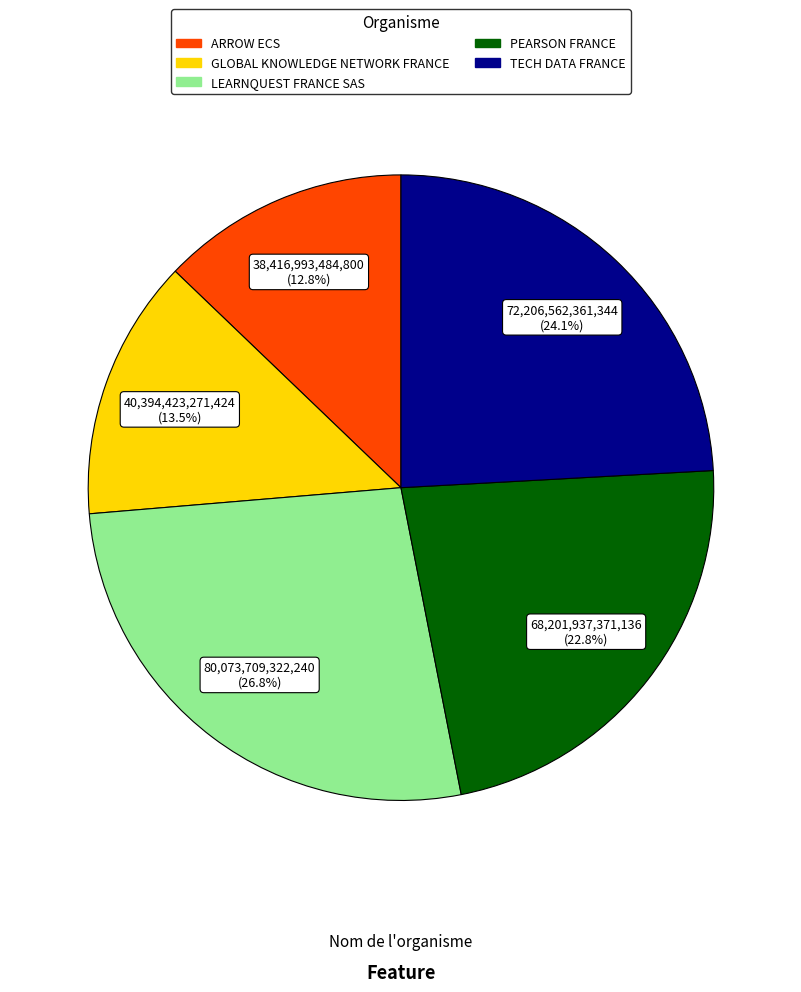

How many segments does this pie chart have?

5